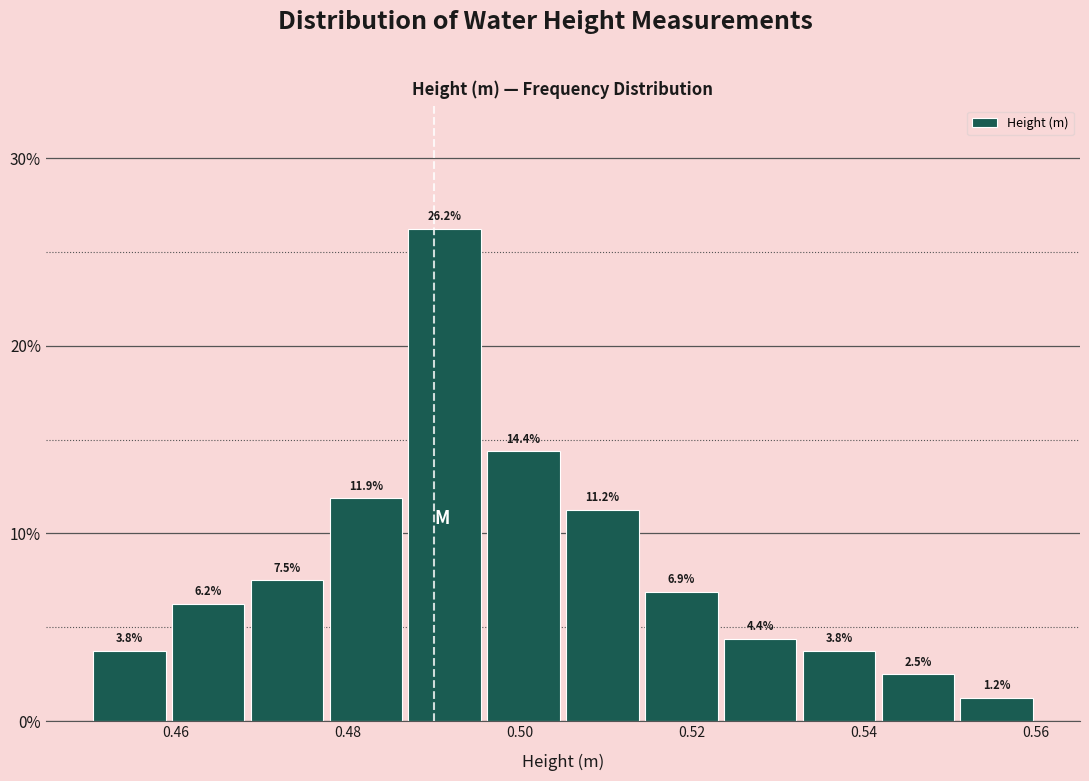

Reading left to right, transcribe this chart: for each bar, give the range it covers on the x-axis and its height. The bar edges are not printed on the chart, so give them approximately, as read against the axis.

0.450 to 0.460: 3.8
0.460 to 0.468: 6.2
0.468 to 0.478: 7.5
0.478 to 0.486: 11.9
0.486 to 0.496: 26.2
0.496 to 0.506: 14.4
0.506 to 0.514: 11.2
0.514 to 0.524: 6.9
0.524 to 0.532: 4.4
0.532 to 0.542: 3.8
0.542 to 0.550: 2.5
0.550 to 0.560: 1.2